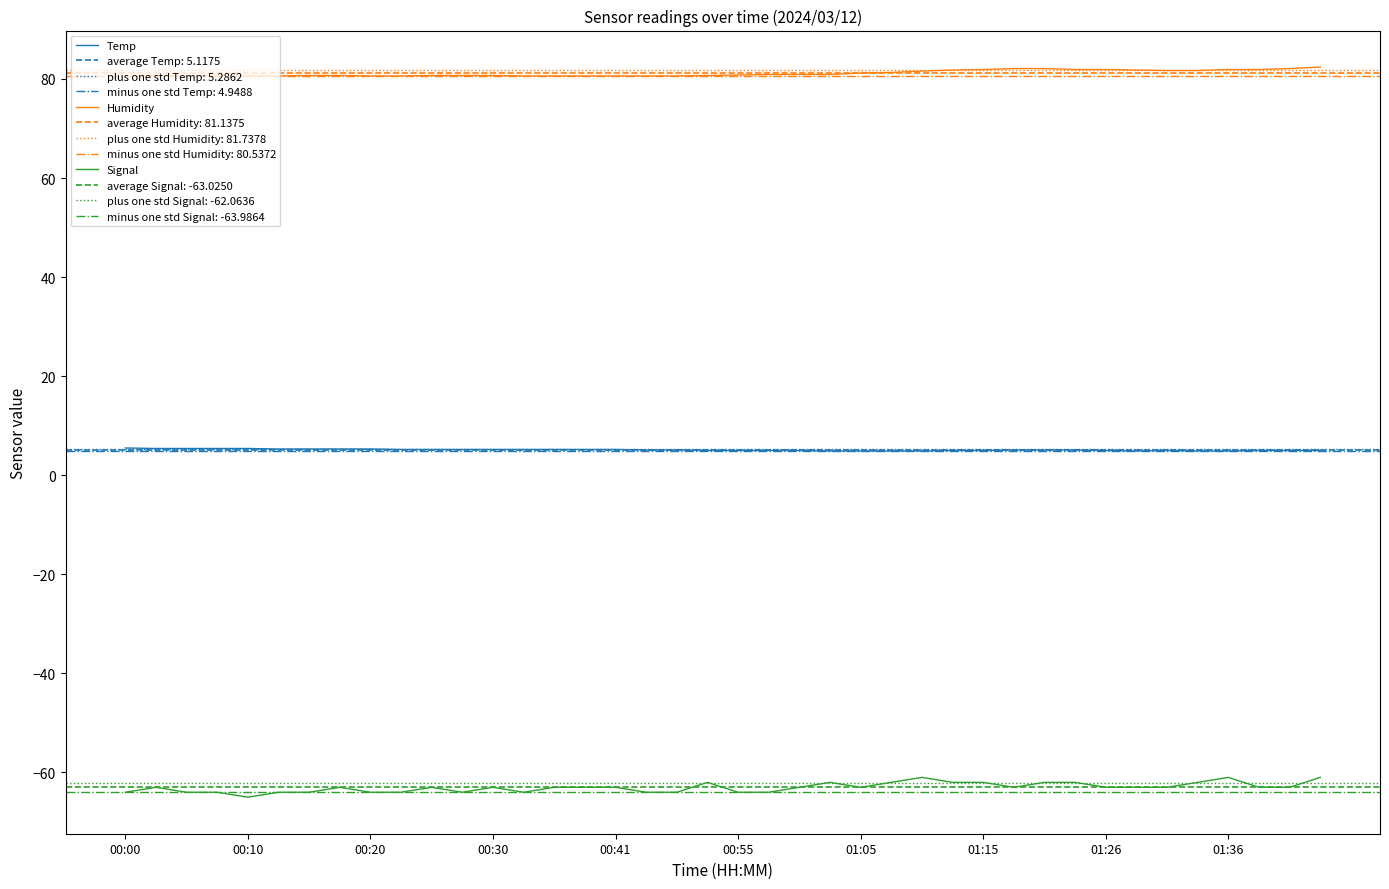

True or false: Temp and Signal cross at least once.

False